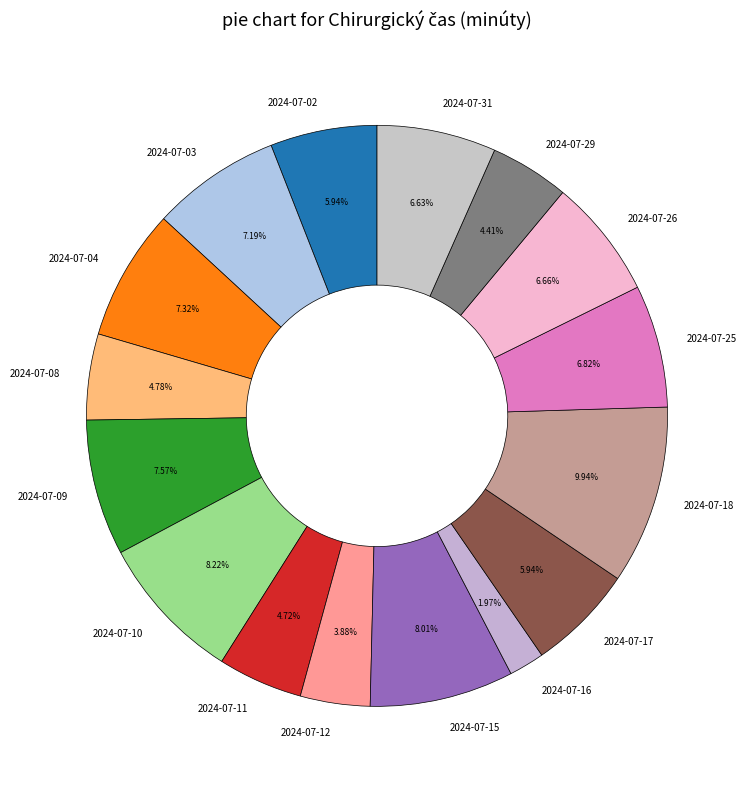

Is there a majority slice in this chart?

No